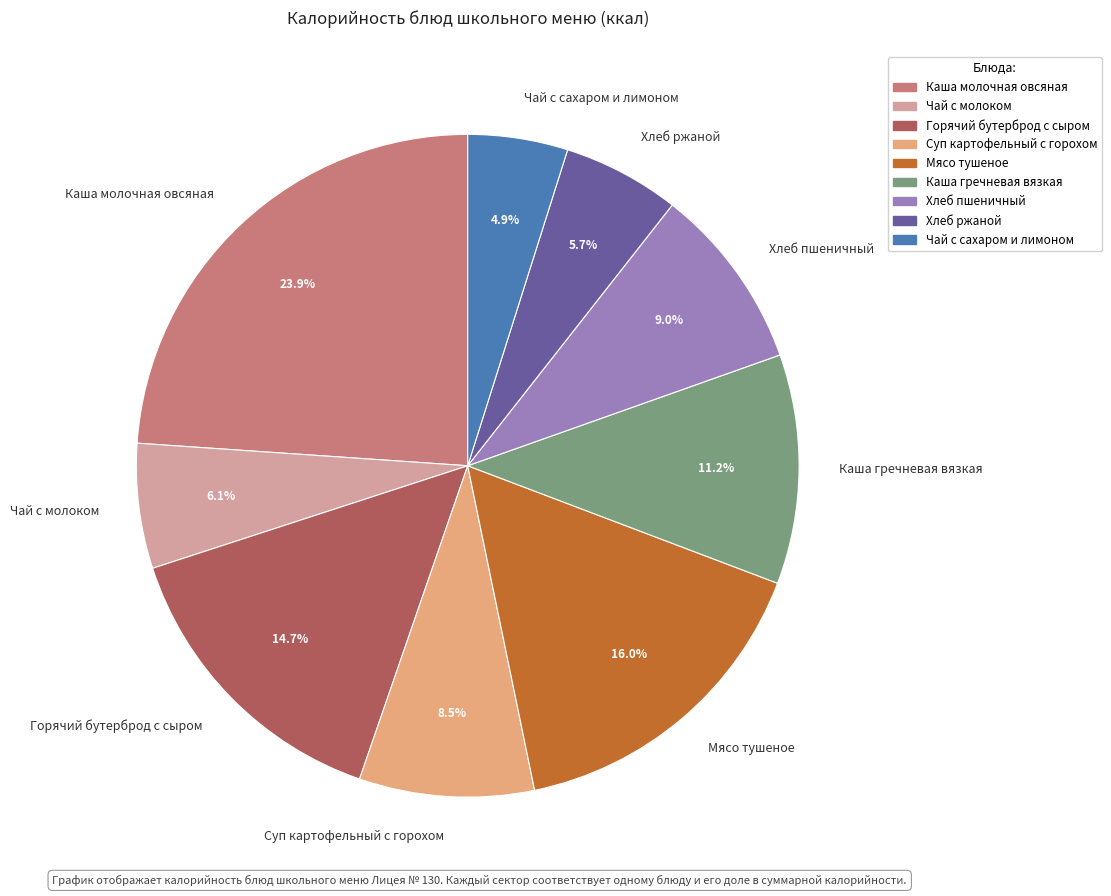

To the nearest percent, what is the difference between the Чай с молоком and Каша гречневая вязкая slice percentages?

5%